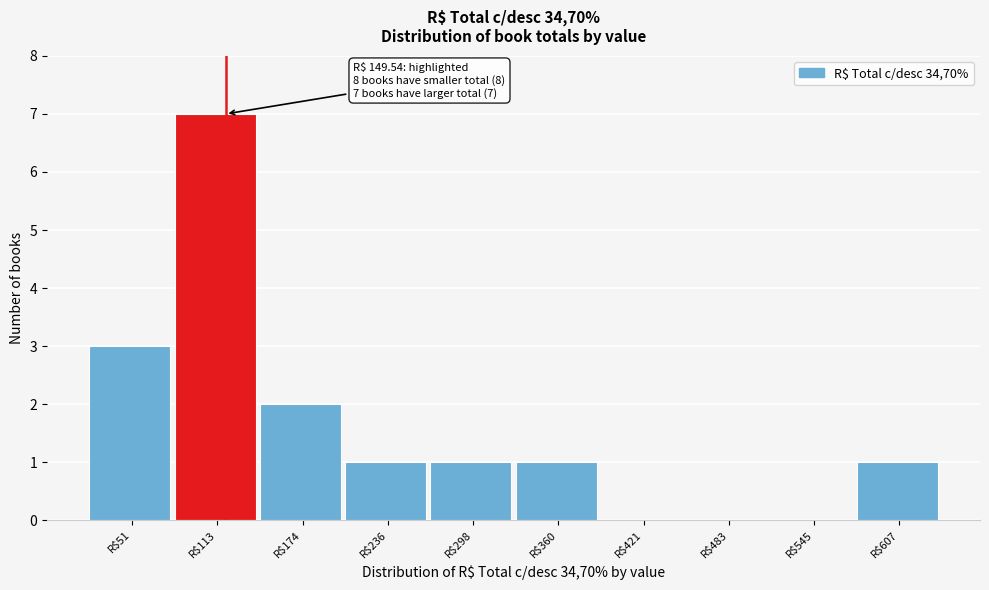

True or false: the data shows 4 at R$113.

False